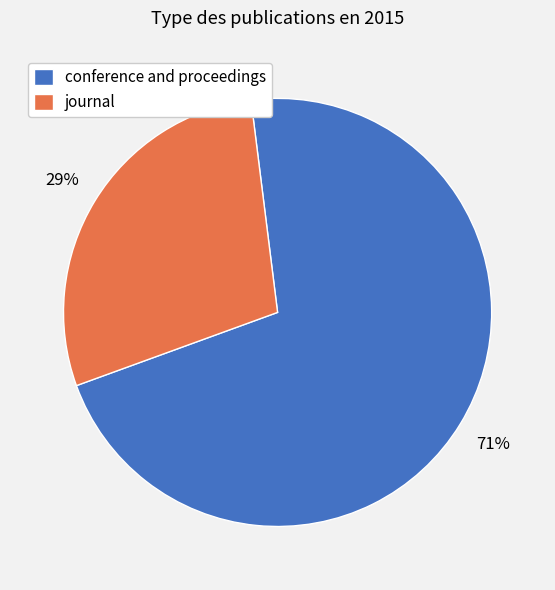

Do journal and conference and proceedings together represent more than half of the pie?

Yes